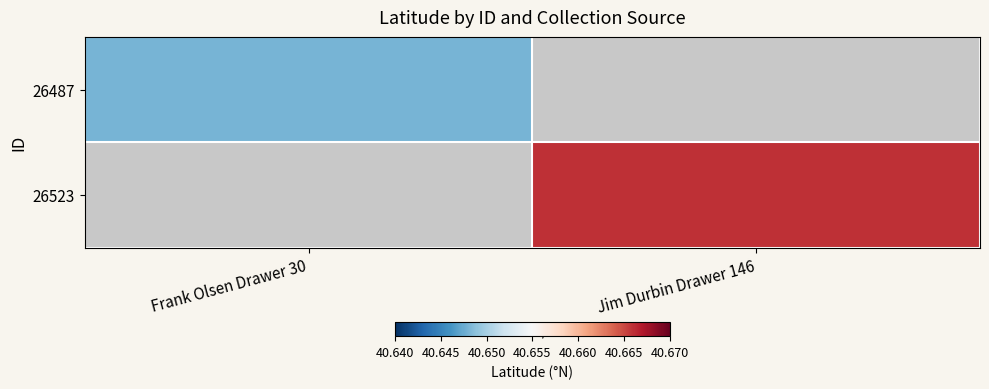

The value of 26523 at Jim Durbin Drawer 146 is 40.7. True or false?

True